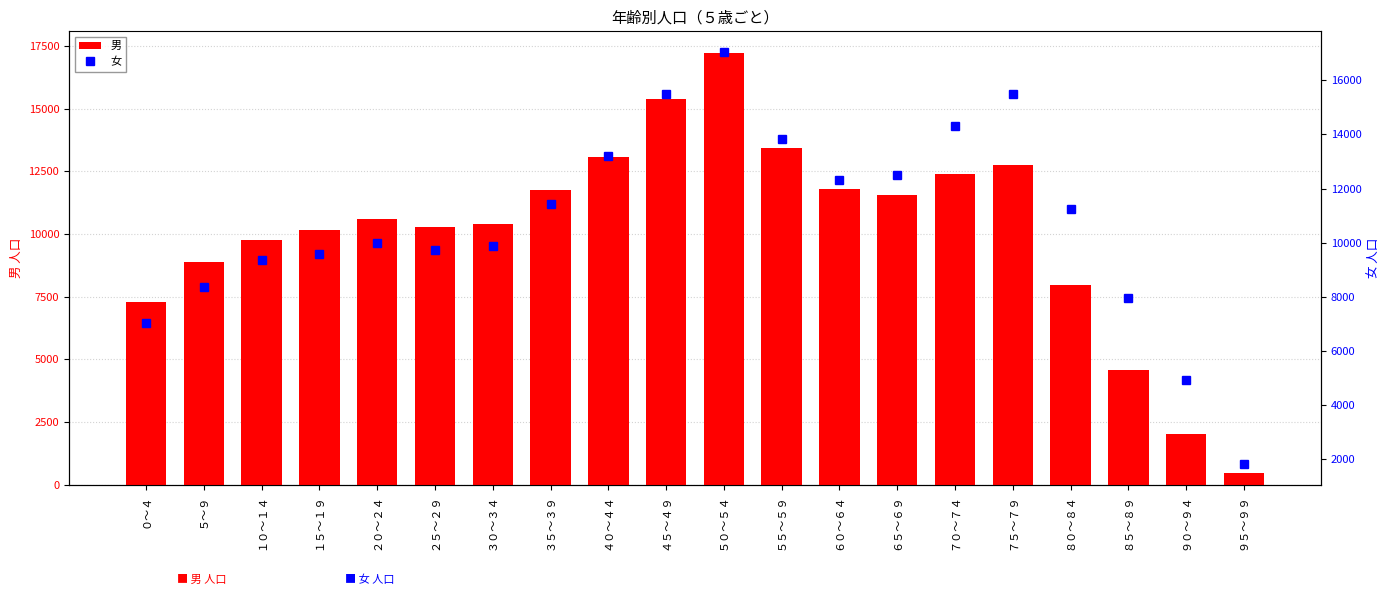

What is the label of the 2nd bar from the right?

９０～９４